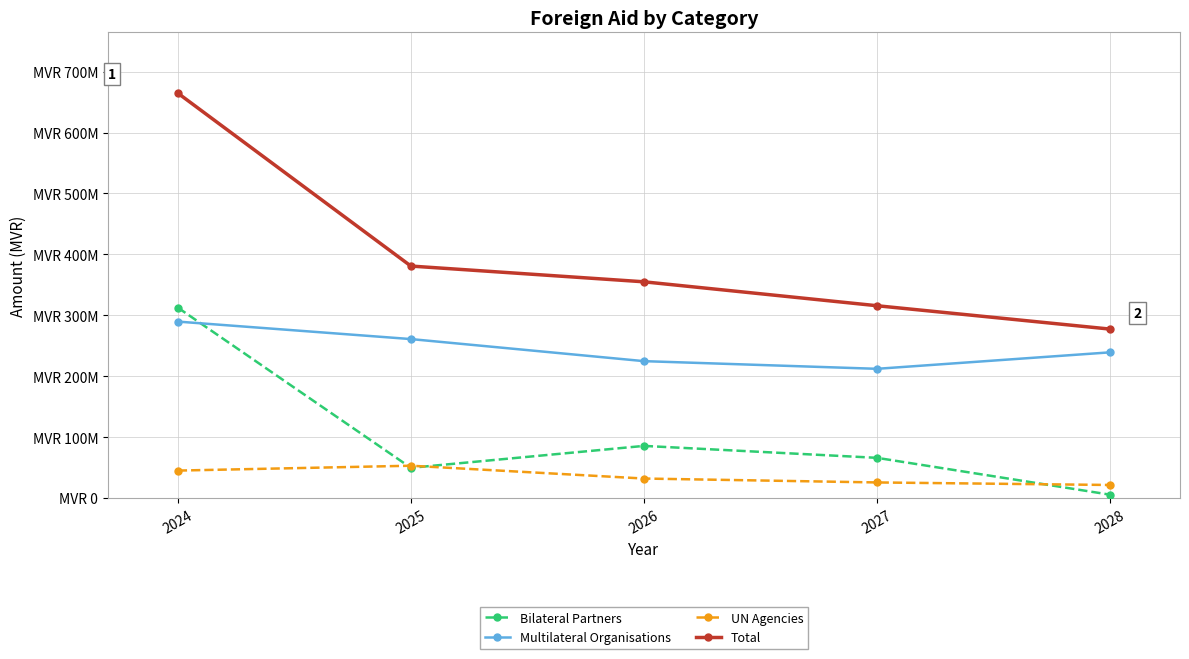

What are all the series names shown in the legend?

Bilateral Partners, Multilateral Organisations, UN Agencies, Total